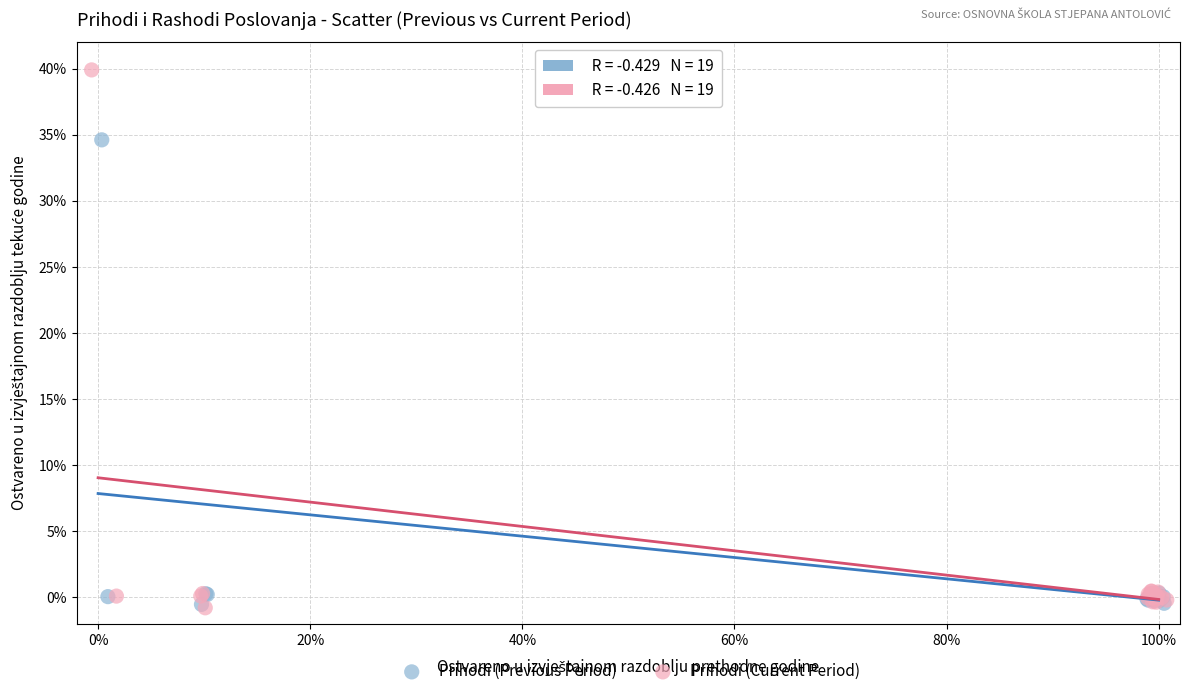

What are all the series names shown in the legend?

Prihodi (Previous Period), Prihodi (Current Period)